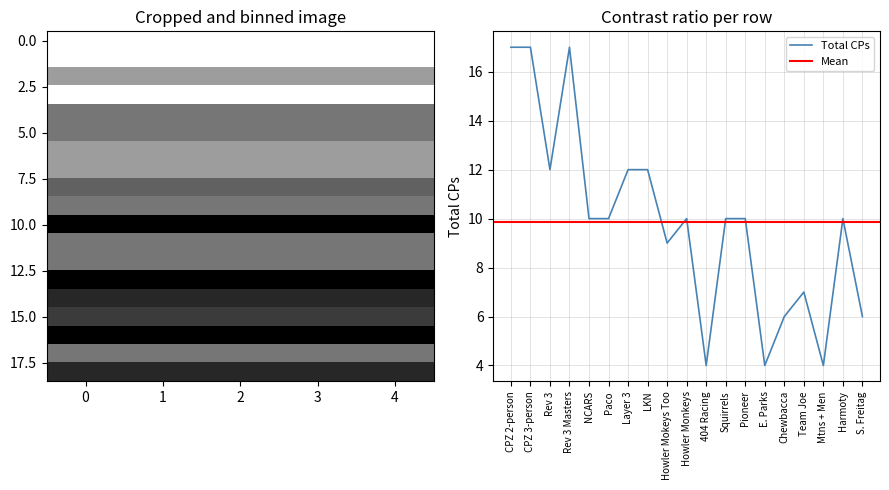

How many data points does each series have?

19